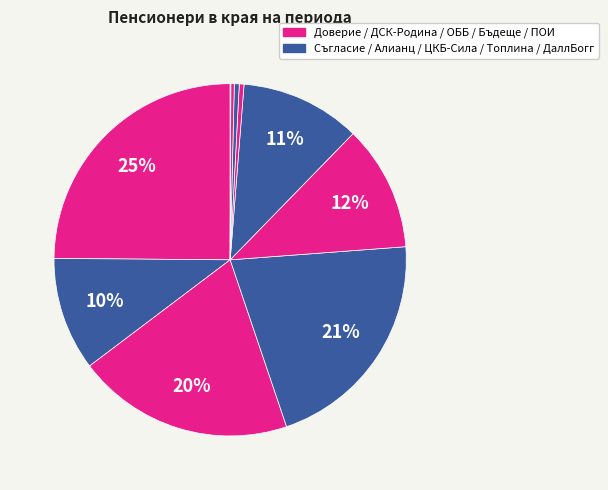

Rank the categories by value from lowest to highest.

ФИПП "ДаллБогг: Живот и Здраве", ФИПП "Пенсионноосигурителен институт", ФИПП-Бъдеще, ФИПП "Топлина", ФИПП "Съгласие", ФИПП "ЦКБ-Сила", ФИПП "ОББ", ФИПП "ДСК-Родина", ФИПП "Алианц България", ФИПП "Доверие"